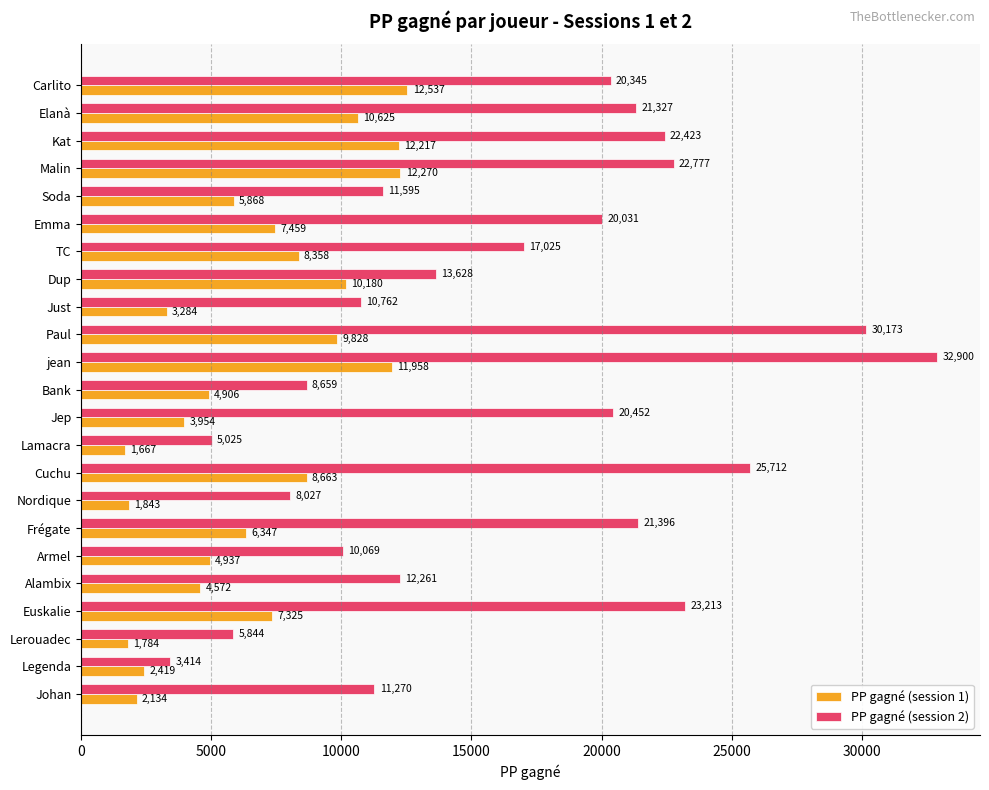

Which category has the highest value in the PP gagné (session 1) series?

Carlito